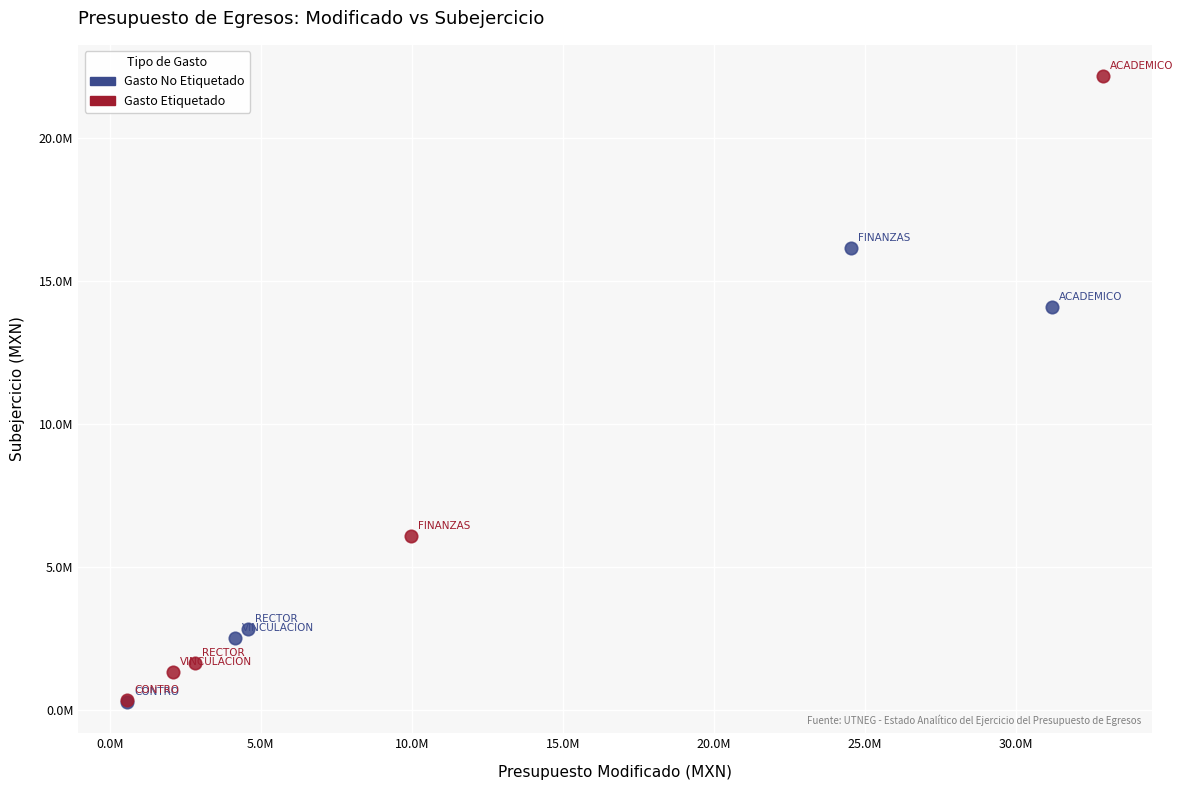

What are all the series names shown in the legend?

Gasto No Etiquetado, Gasto Etiquetado